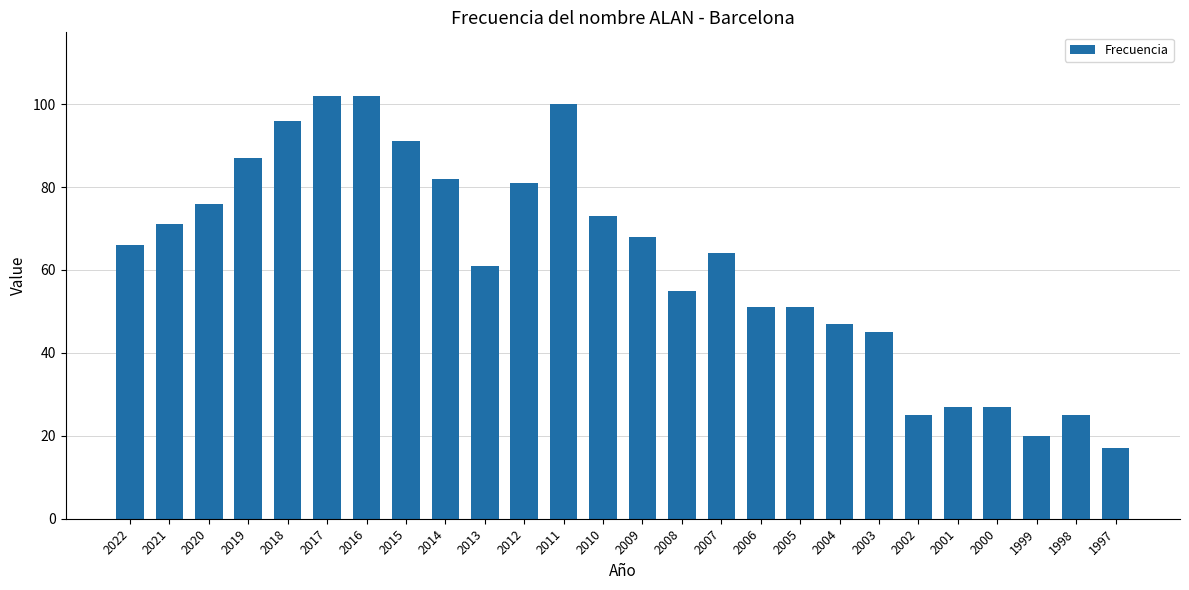

Reading left to right, extract all data points from this chart.

66	71	76	87	96	102	102	91	82	61	81	100	73	68	55	64	51	51	47	45	25	27	27	20	25	17